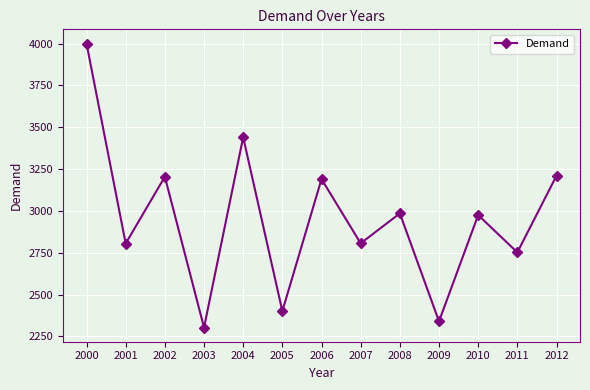

What is the sum of all values?

38411